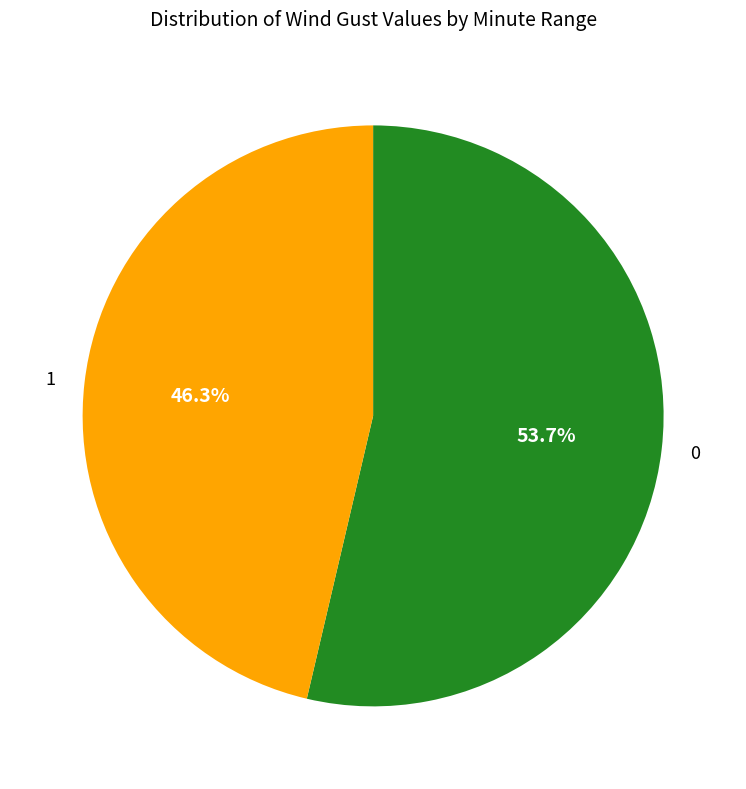

What is the ratio of the value at 1 to the value at 0?

0.9